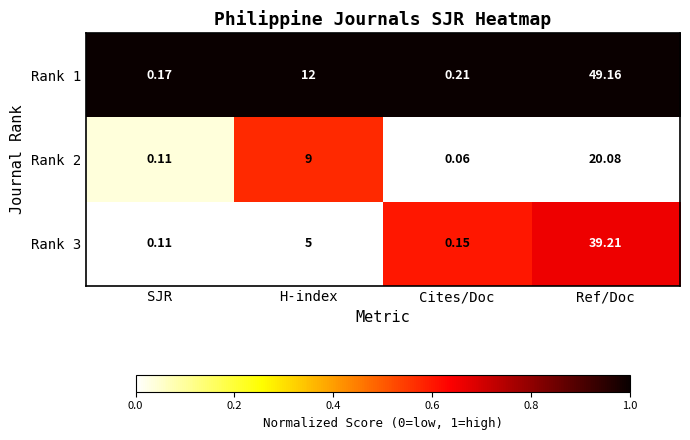

Which category has the highest value in the Rank 3 series?

Ref/Doc